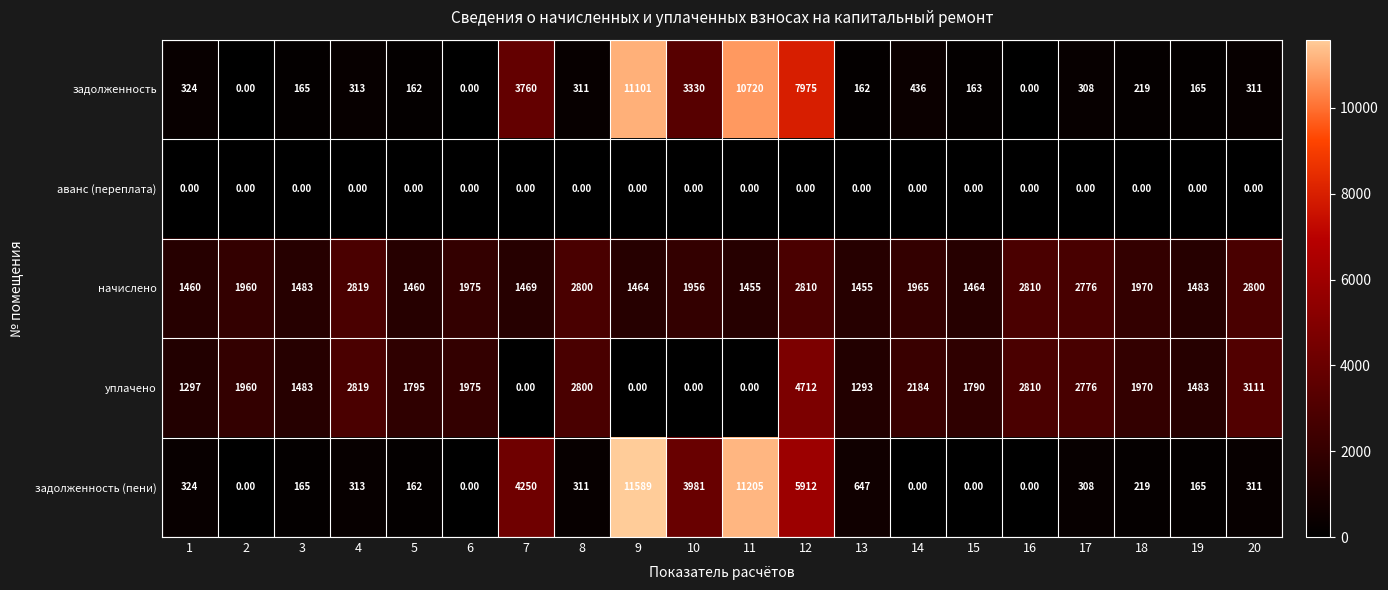

What is the average value of the уплачено series?

1813